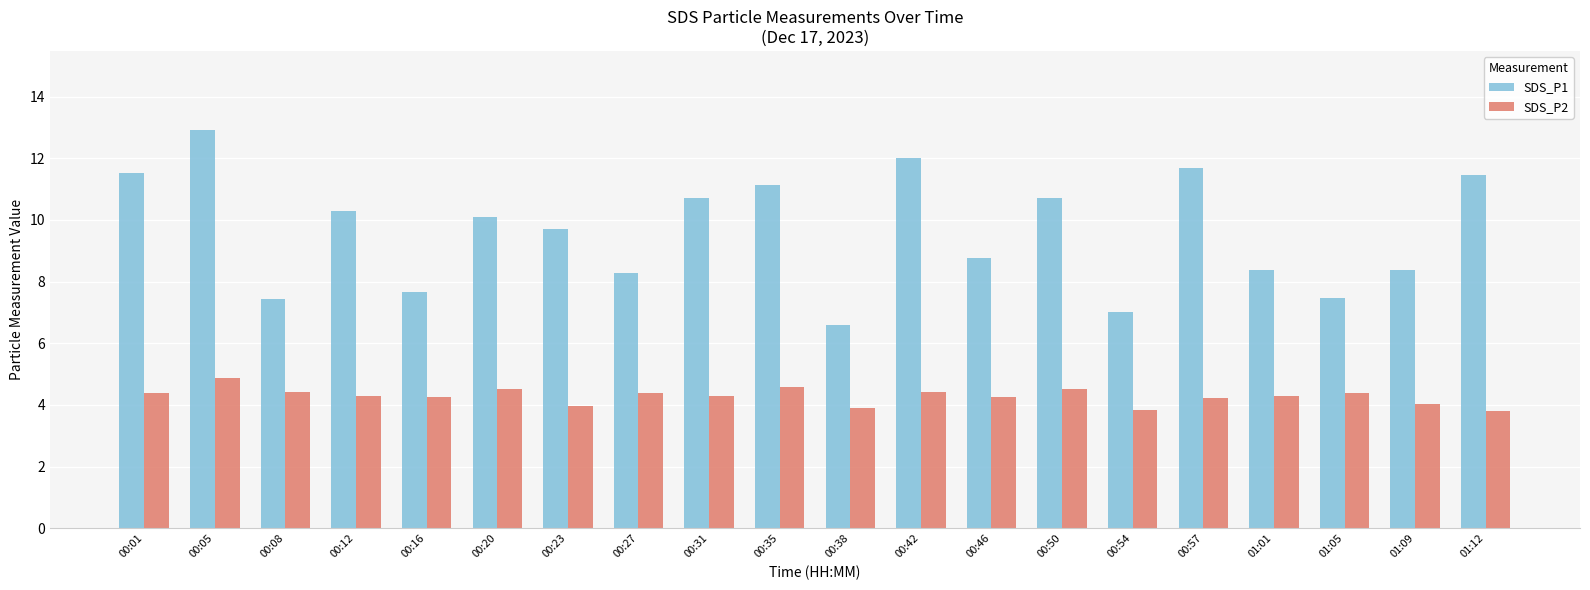

Which series has the largest total across all categories?

SDS_P1